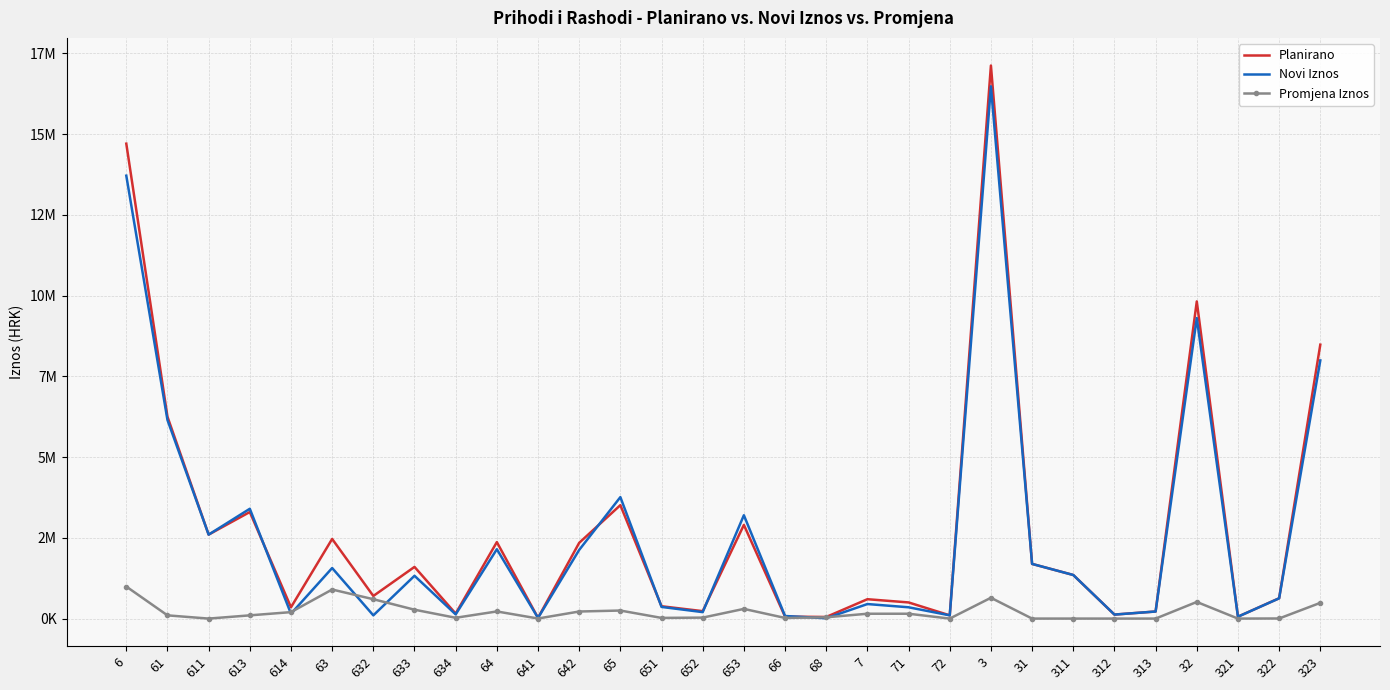

What is the label of the 17th point from the right?

651